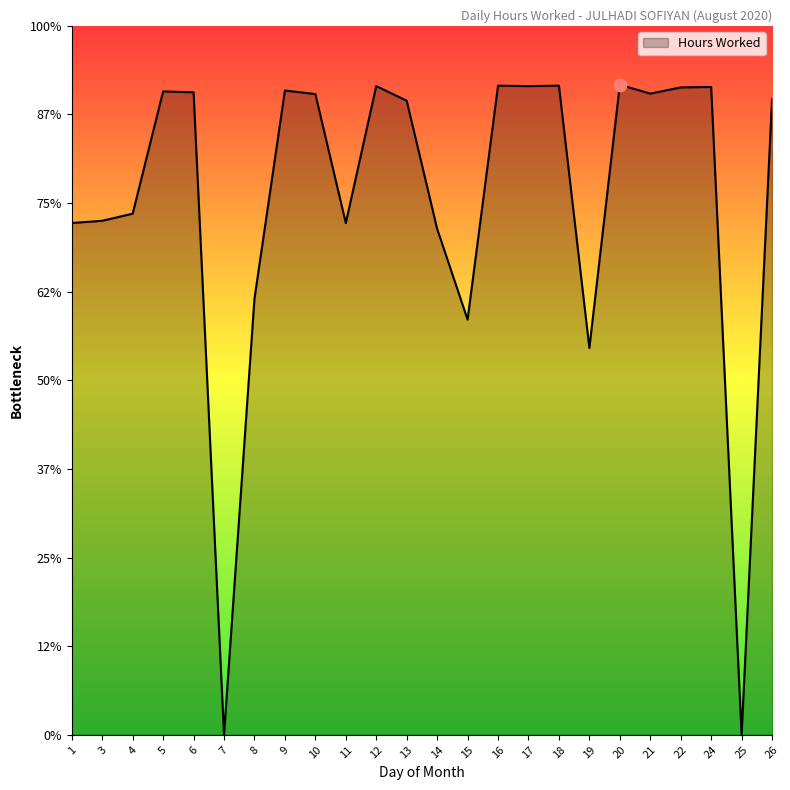

Does the chart have visible grid lines?

No